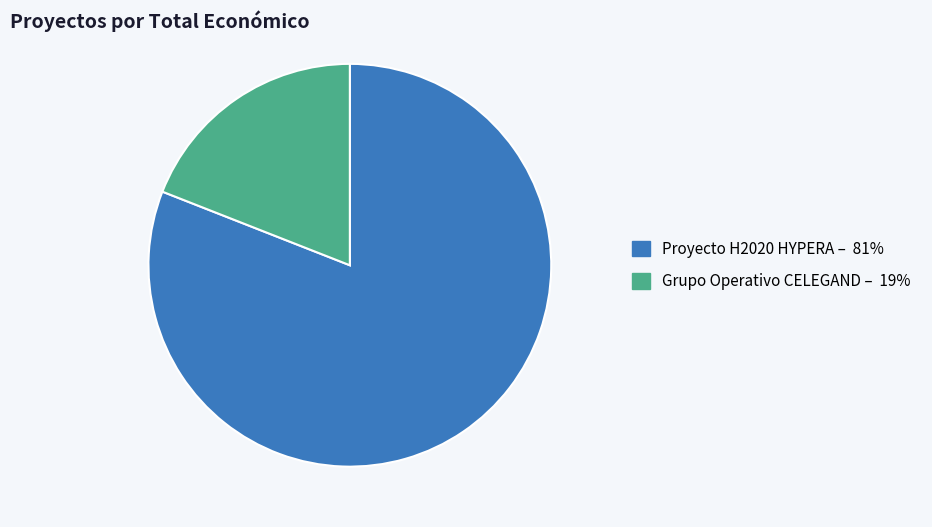

The Proyecto H2020 HYPERA slice represents 81% of the pie. True or false?

True